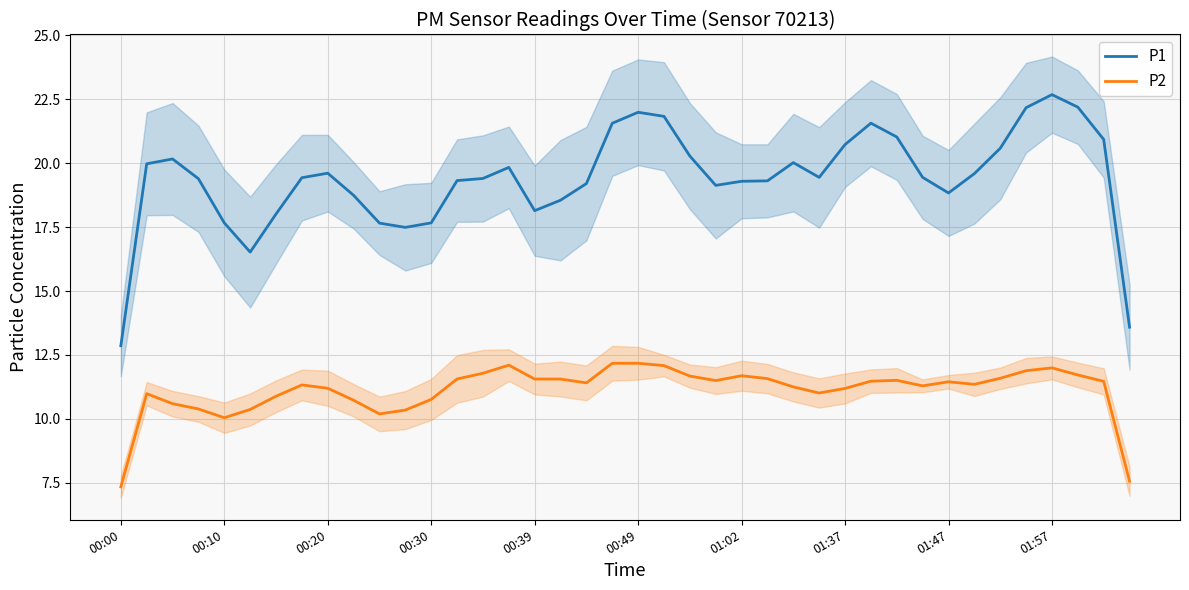

What is the lowest value of the P1 series?

12.9